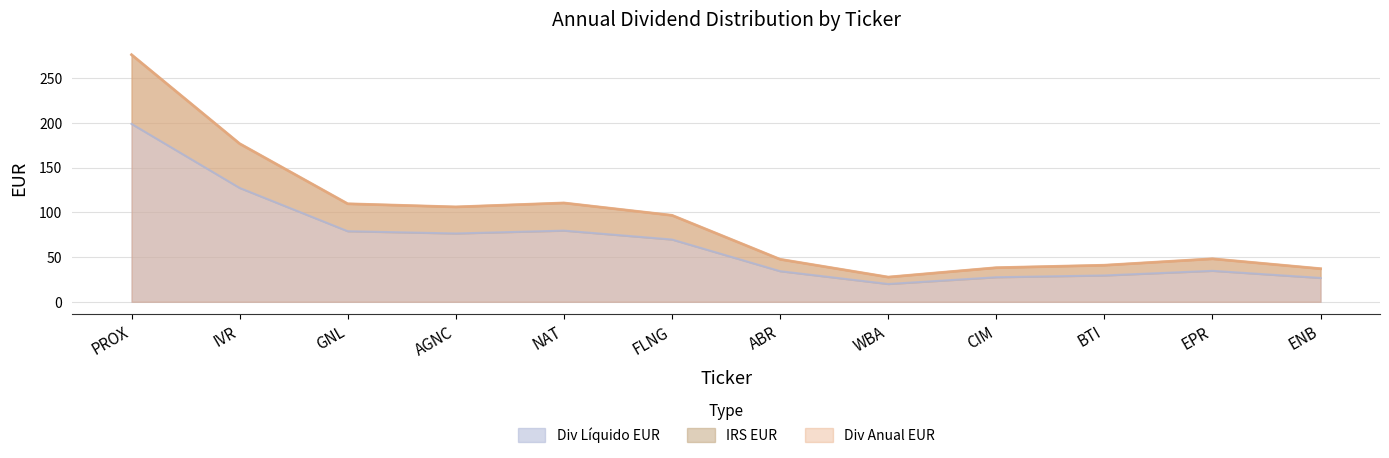

After their last crossing, which series has the higher values: Div Anual EUR or IRS EUR?

Div Anual EUR